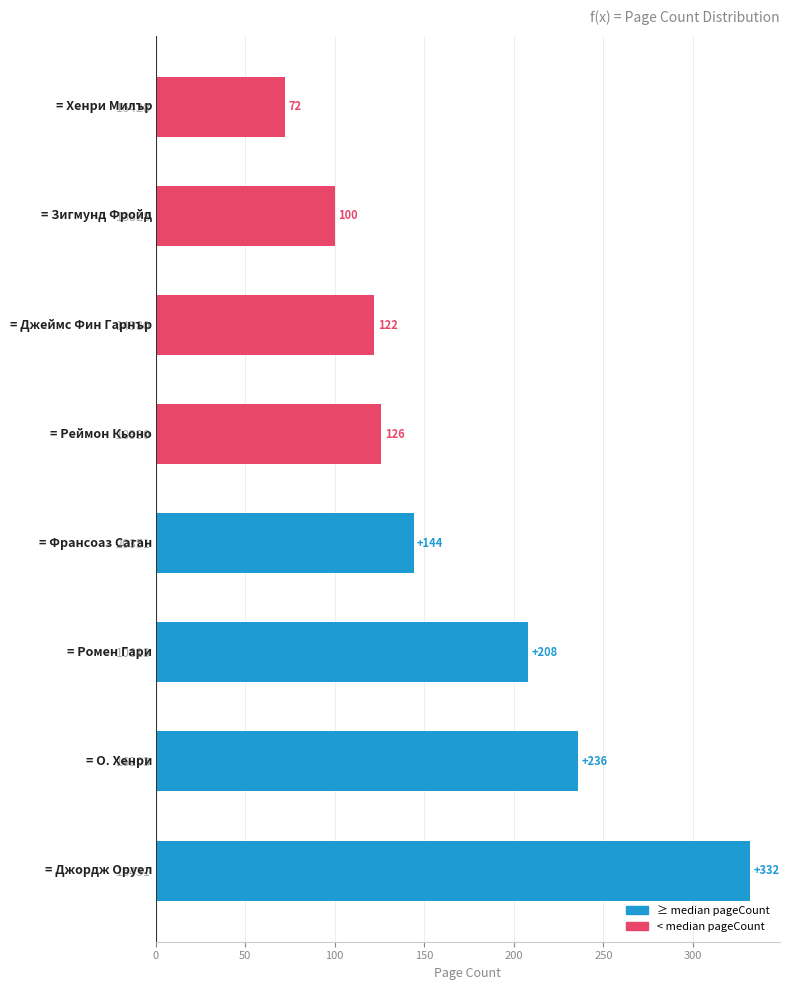

Reading top to bottom, what are all the values shown in this chart?

16428=72	18828=100	14980=122	18930=126	20351=144	10813=208	16203=236	16431=332